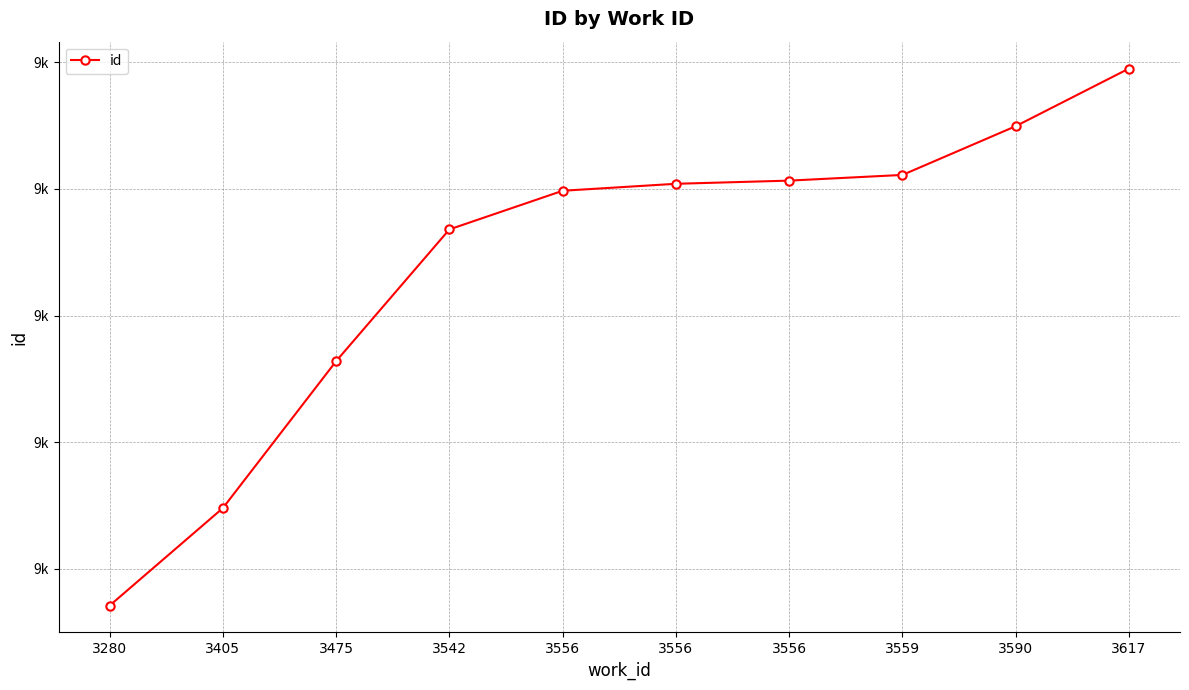

Rank the categories by value from lowest to highest.

3280, 3405, 3475, 3542, 3556, 3556, 3556, 3559, 3590, 3617